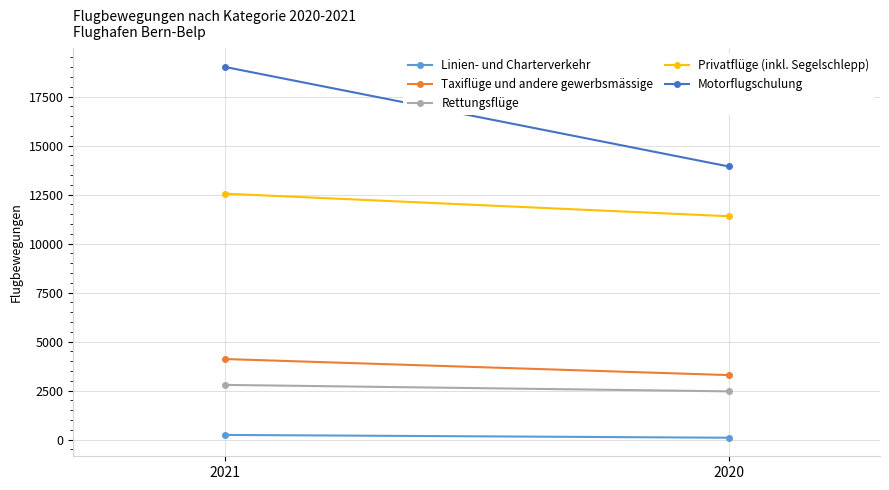

Rank the categories by Rettungsflüge value from lowest to highest.

2020, 2021